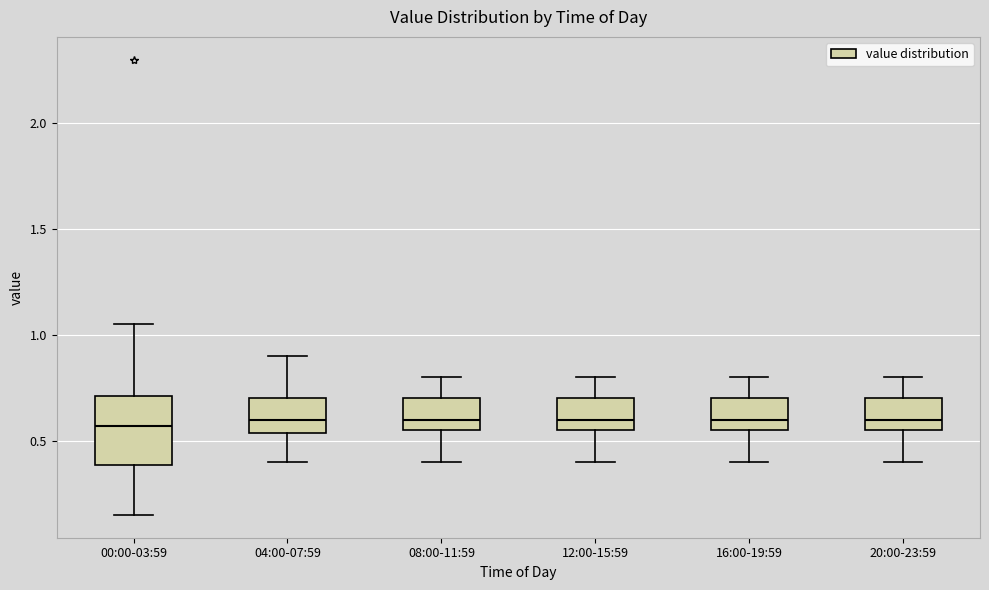

Reading left to right, read every box against the y-axis: the position of its median line, the range the box covers, and the ends of its whiskers. The values are not printed on the chart, so give them approximately, as read against the axis.

00:00-03:59: median 0.55, box 0.40 to 0.70, whiskers 0.15 to 1.05
04:00-07:59: median 0.60, box 0.55 to 0.70, whiskers 0.40 to 0.90
08:00-11:59: median 0.60, box 0.55 to 0.70, whiskers 0.40 to 0.80
12:00-15:59: median 0.60, box 0.55 to 0.70, whiskers 0.40 to 0.80
16:00-19:59: median 0.60, box 0.55 to 0.70, whiskers 0.40 to 0.80
20:00-23:59: median 0.60, box 0.55 to 0.70, whiskers 0.40 to 0.80